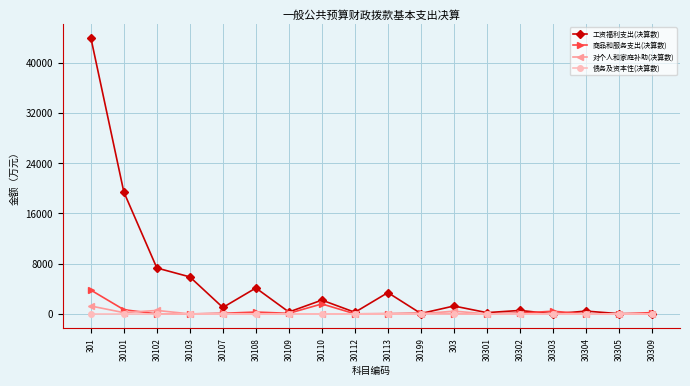

What is the approximate value of 工资福利支出(决算数) at 30110?

2200.1